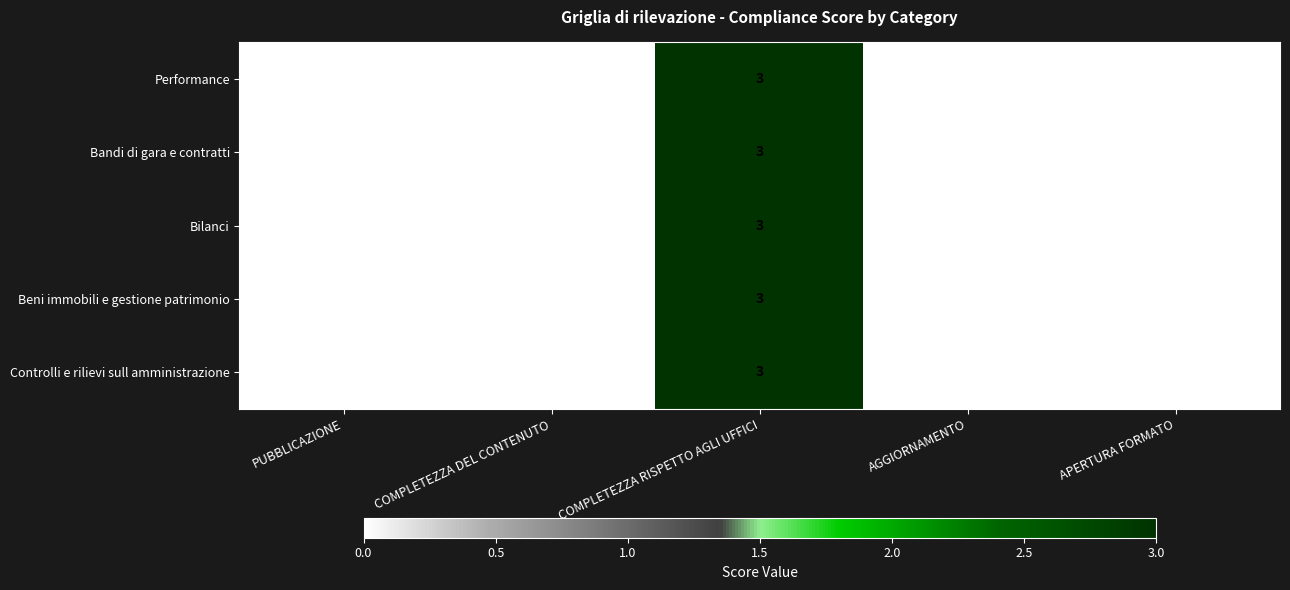

At which category does the chart reach its peak across all series?

COMPLETEZZA RISPETTO AGLI UFFICI